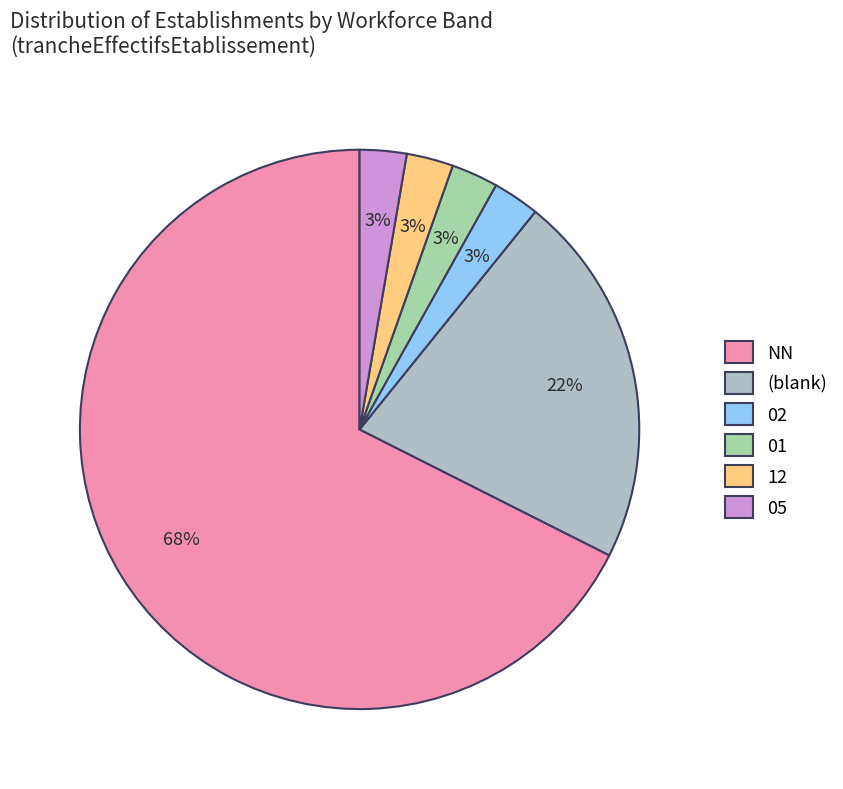

To the nearest percent, what portion does 05 represent?

3%